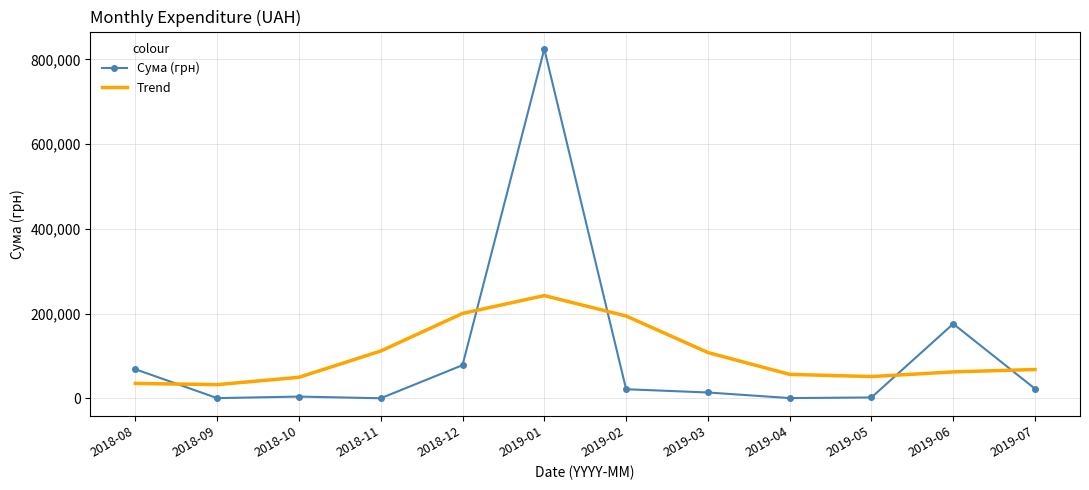

Which series has the largest range (max minus min)?

Сума (грн)